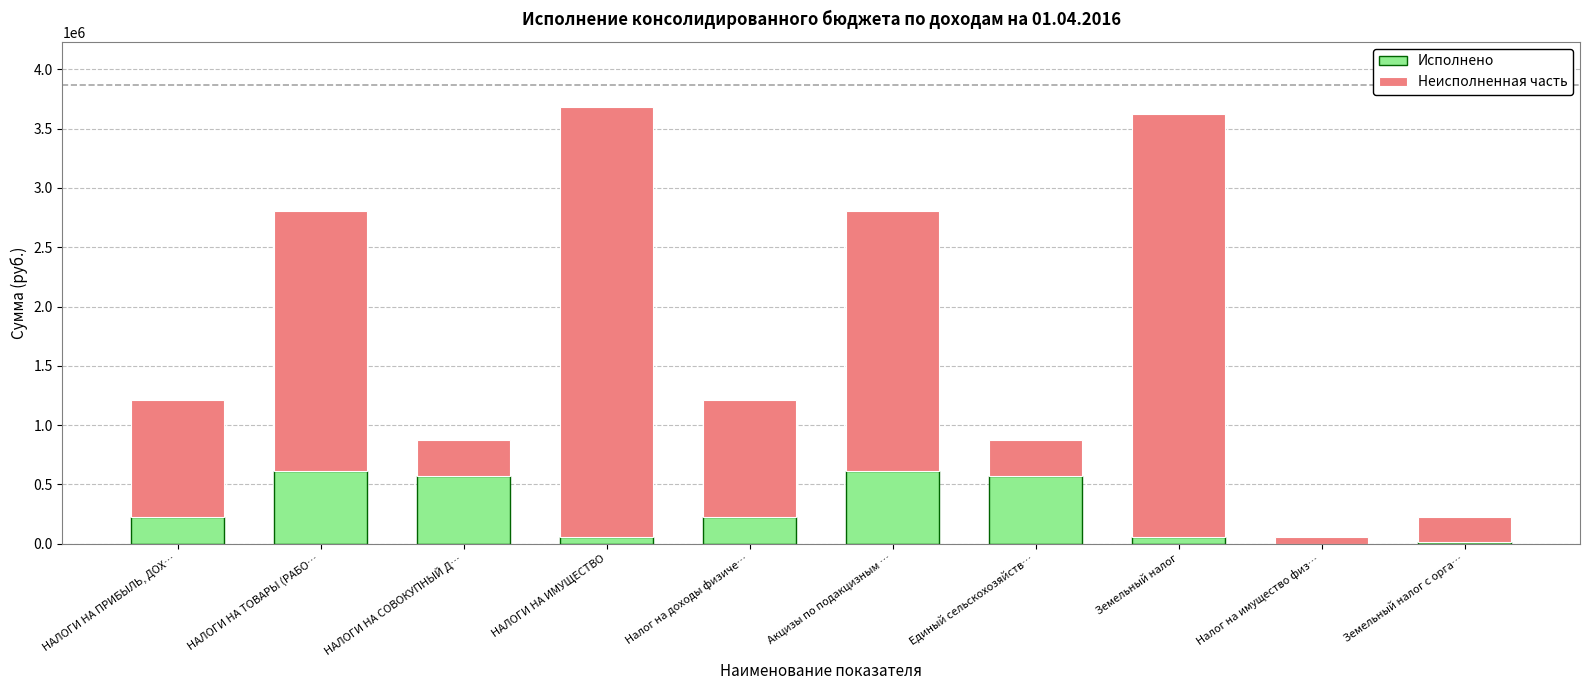

What is the sum of all Исполнено values?

2952502.0